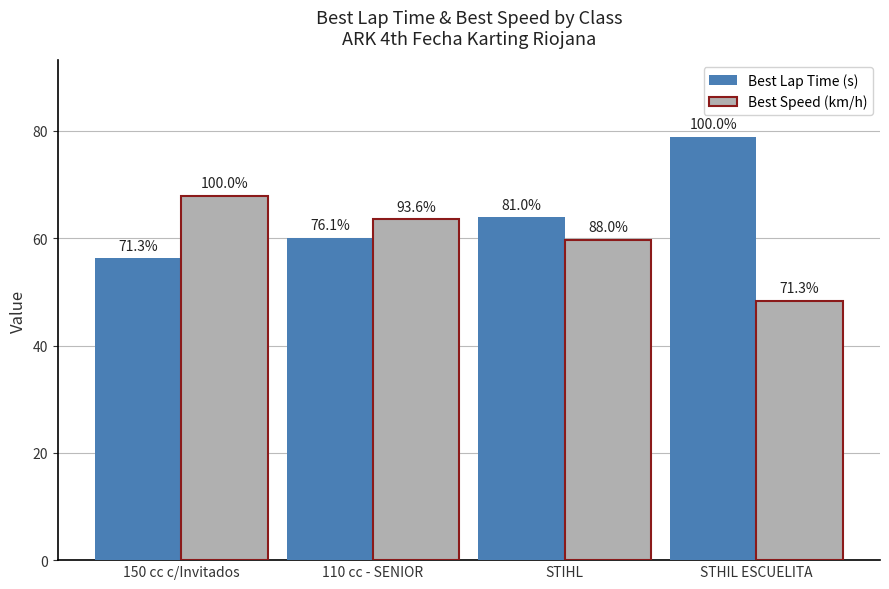

Are the bars grouped side by side (vs. stacked)?

Yes